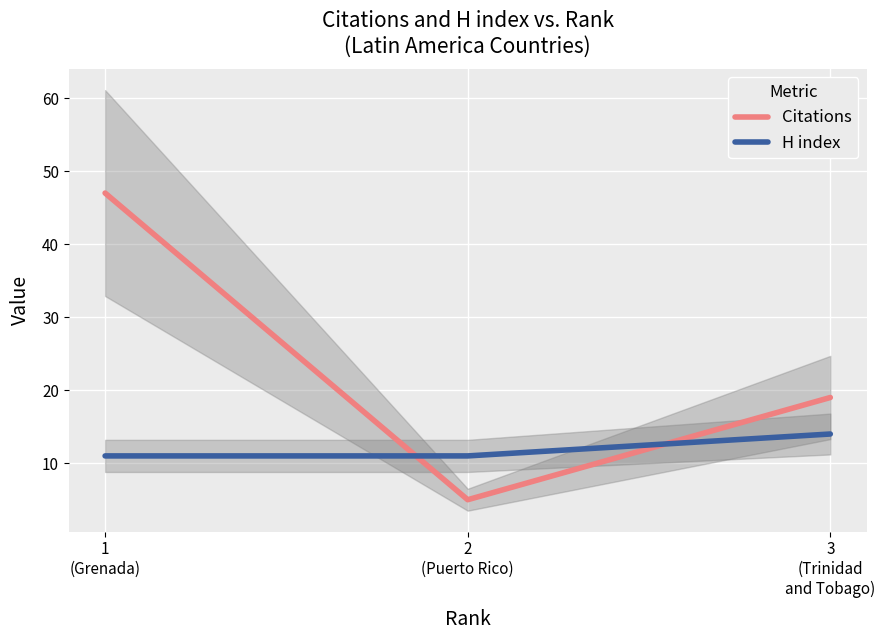

What are all the series names shown in the legend?

Citations, H index